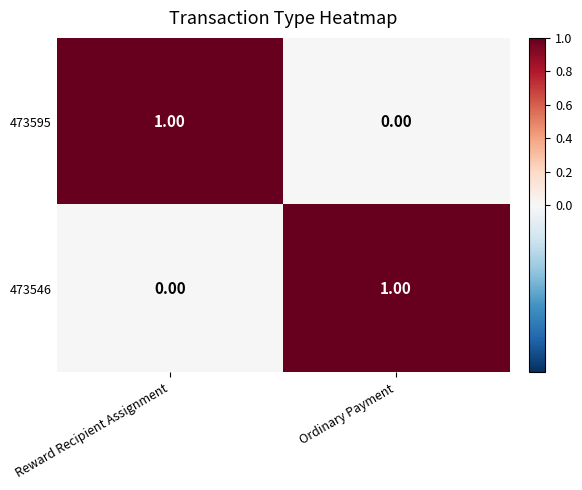

At Ordinary Payment, list the series in order from largest to smallest.

473546, 473595